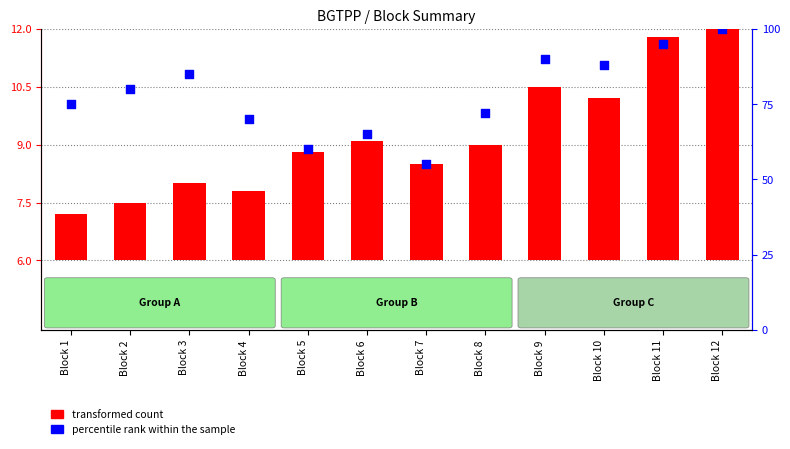

Is the value of transformed count at Block 2 greater than the value of percentile rank within the sample at Block 8?

No